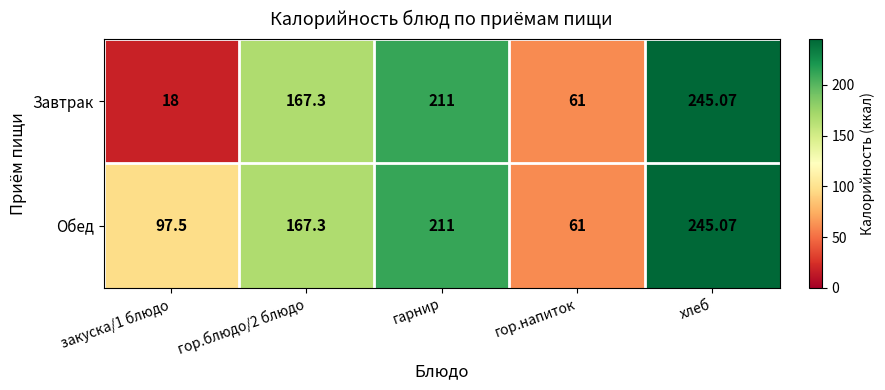

How many data points does each series have?

5